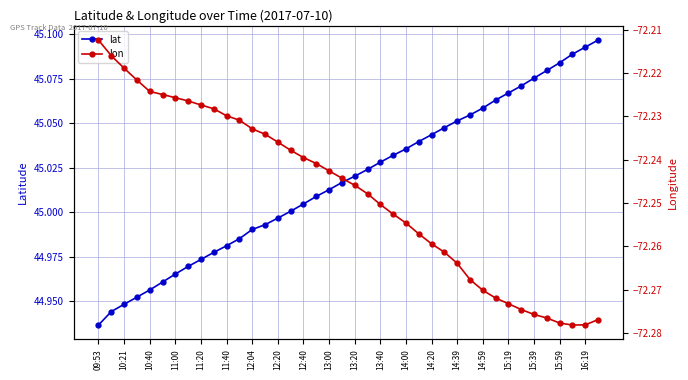

List the series in order of their peak value, lowest first.

lon, lat